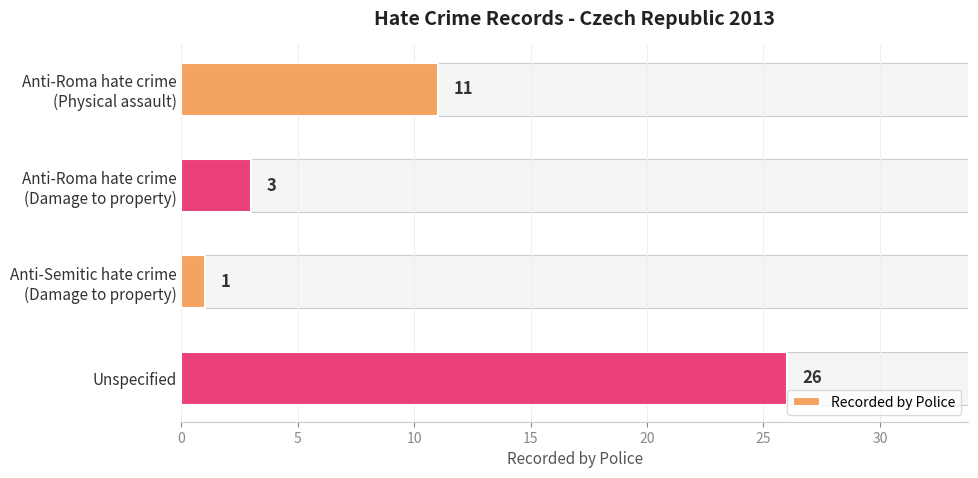

True or false: the data shows 26 at Unspecified.

True